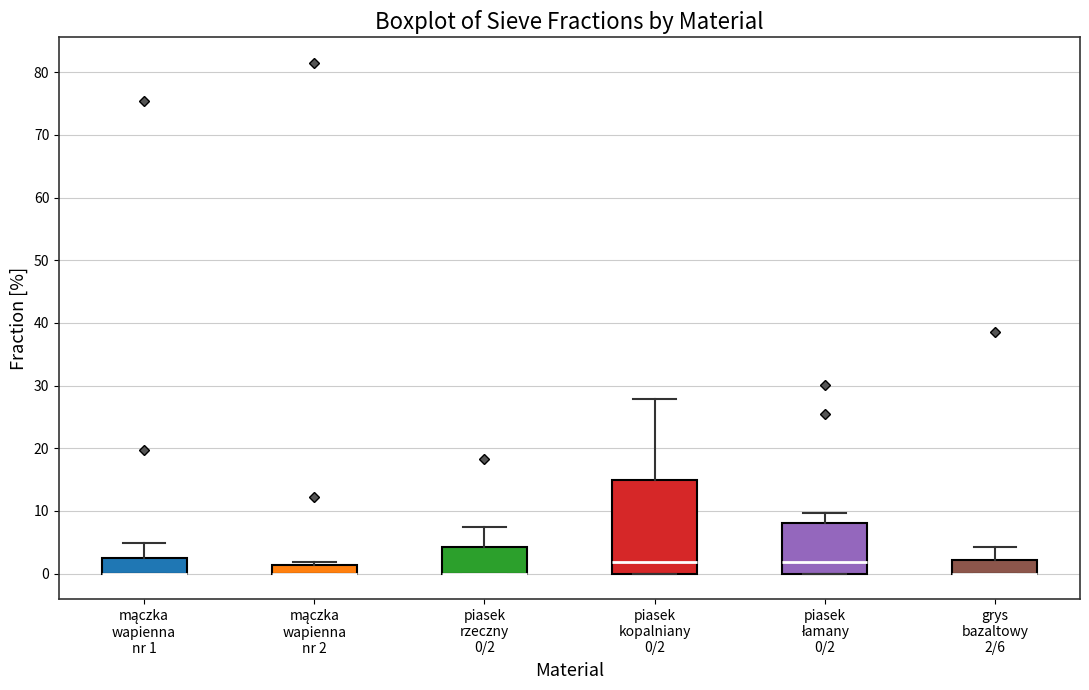

Comparing the boxes themselves (not the whiskers), which one is the tallest?

piasek kopalniany 0/2